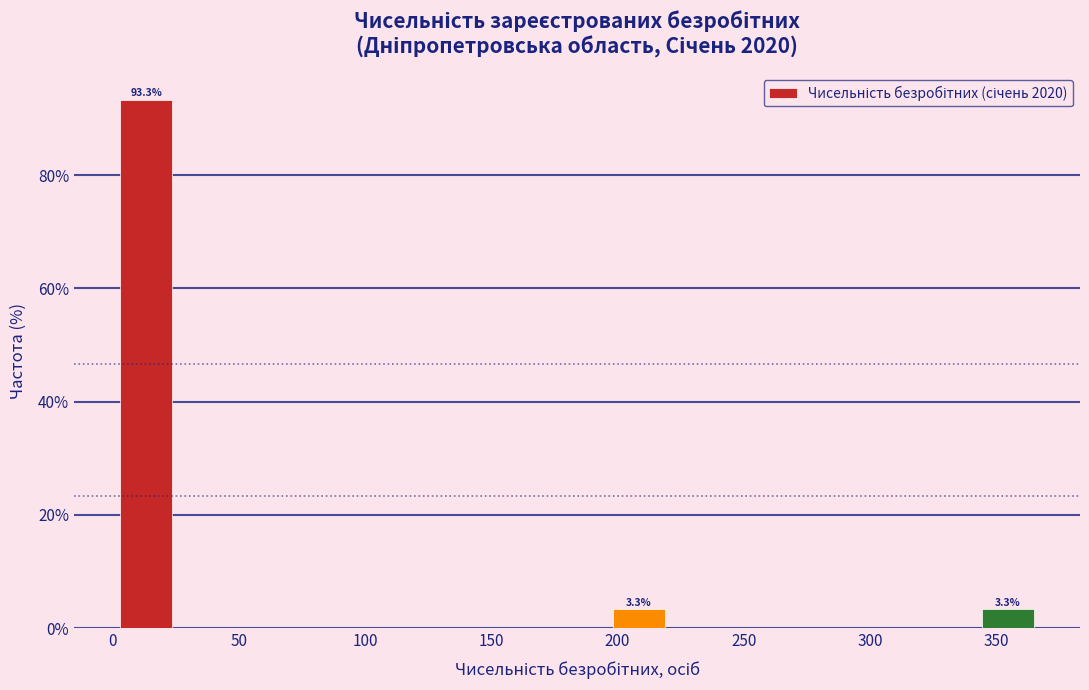

Over which range of the x-axis is the bar tallest?

0 to 25